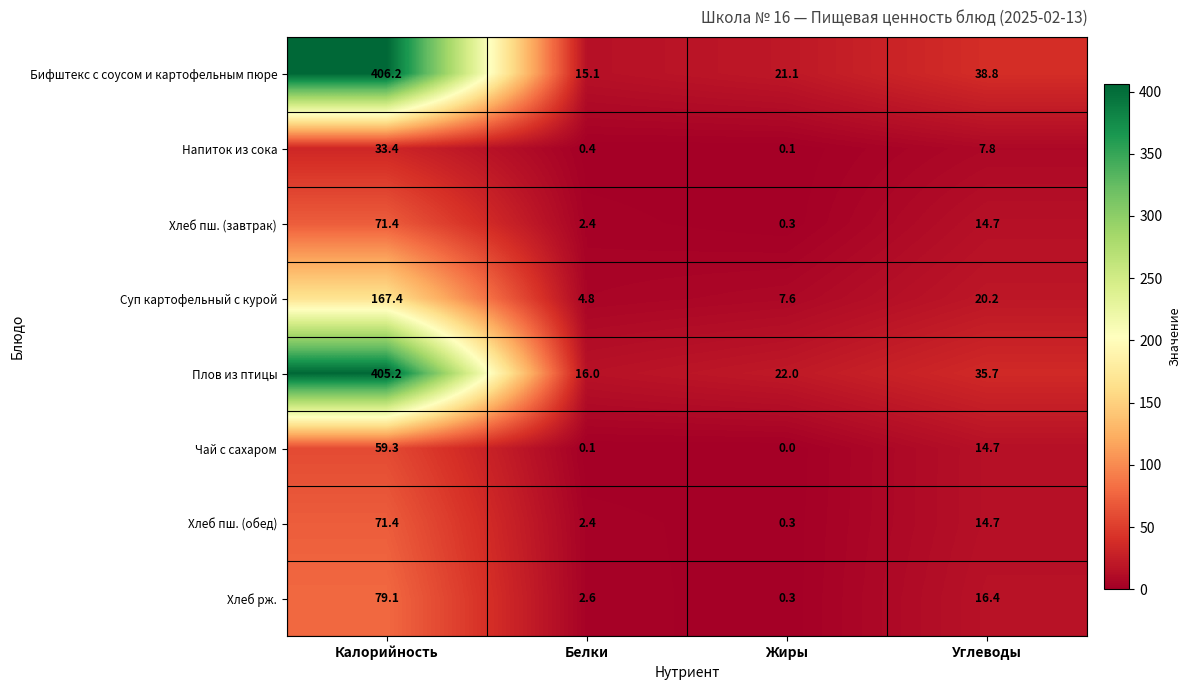

Is it true that Бифштекс с соусом и картофельным пюре equals 9.2 at Углеводы?

False